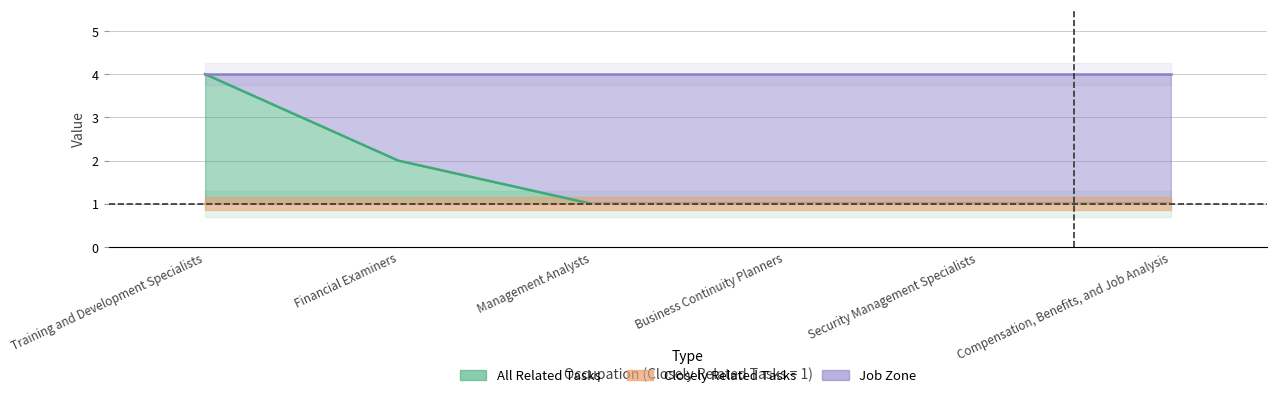

Rank the categories by value from lowest to highest.

Management Analysts, Business Continuity Planners, Security Management Specialists, Compensation, Benefits, and Job Analysis, Financial Examiners, Training and Development Specialists